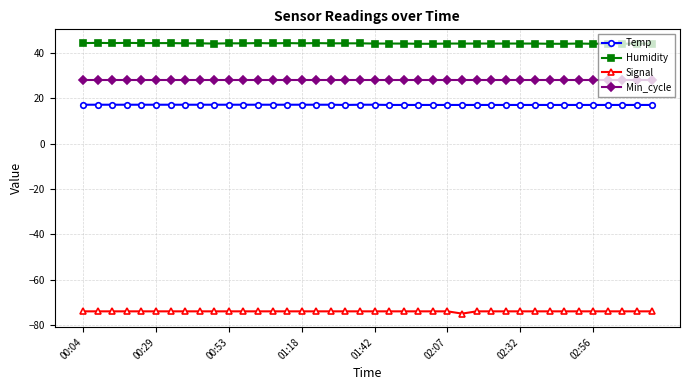

Which series has the largest total across all categories?

Humidity